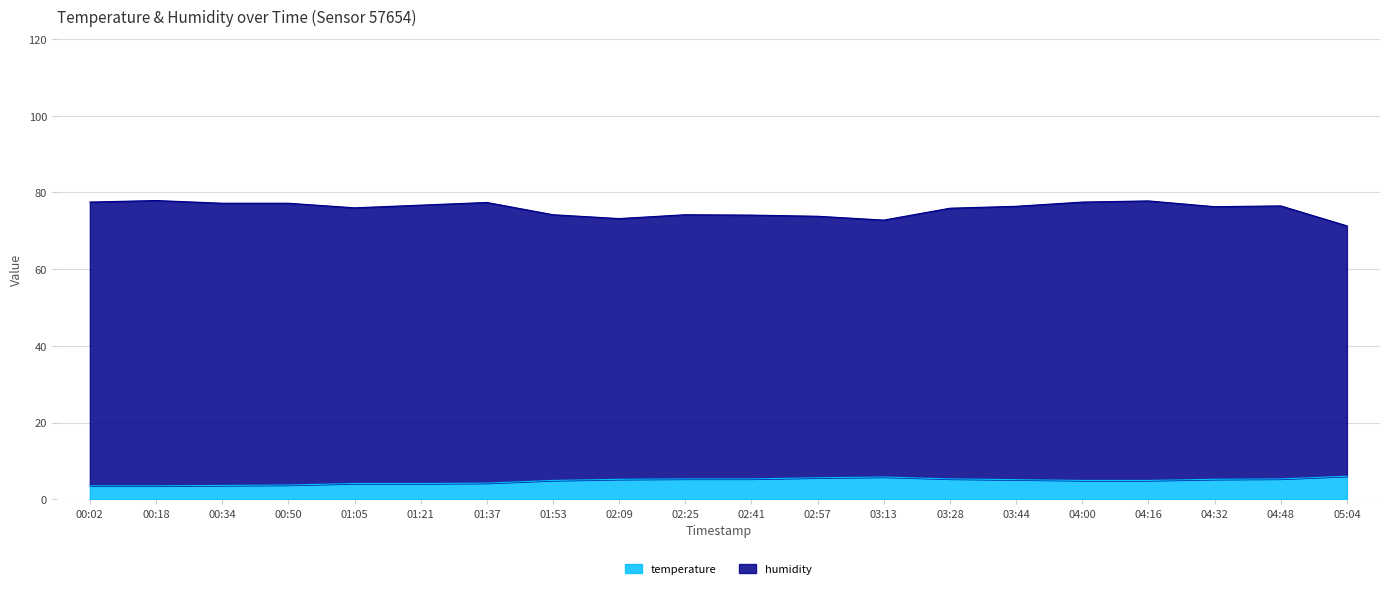

Which has a higher value, 01:05 or 04:00?

04:00